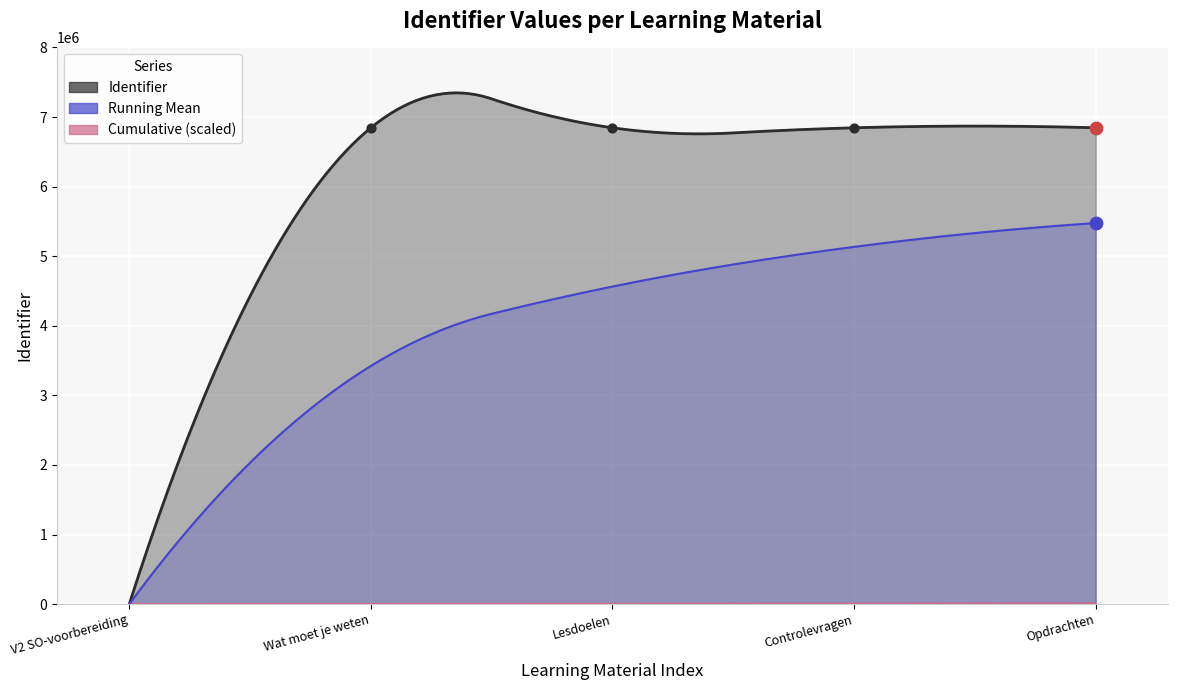

What is the change in value from Lesdoelen to Controlevragen van de lesdoelen?

+13